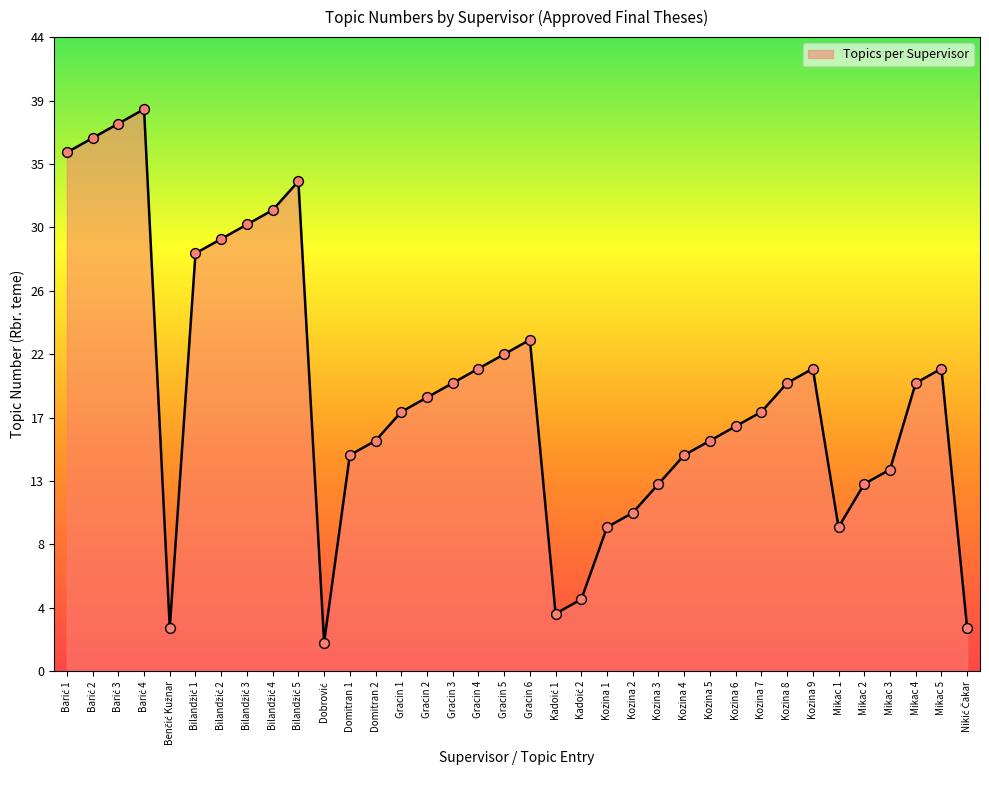

Approximately how many times larger is the value at Kadoić 1 compared to Domitran 2?

0.2